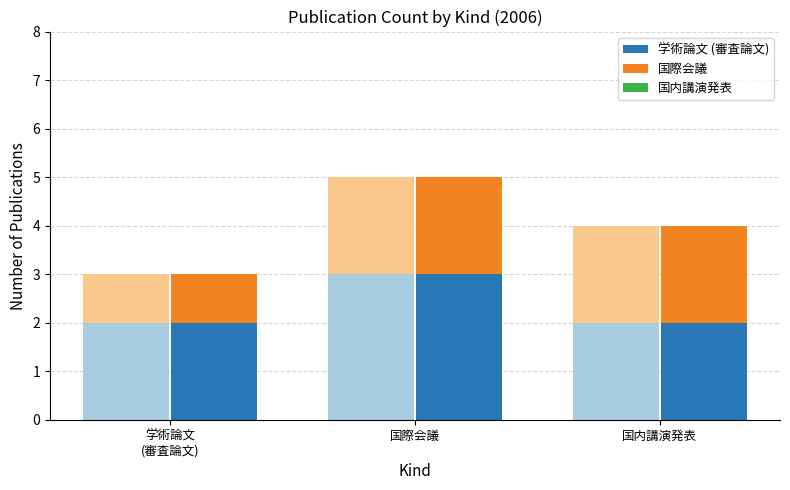

What is the sum of all 学術論文 (審査論文) values?

7